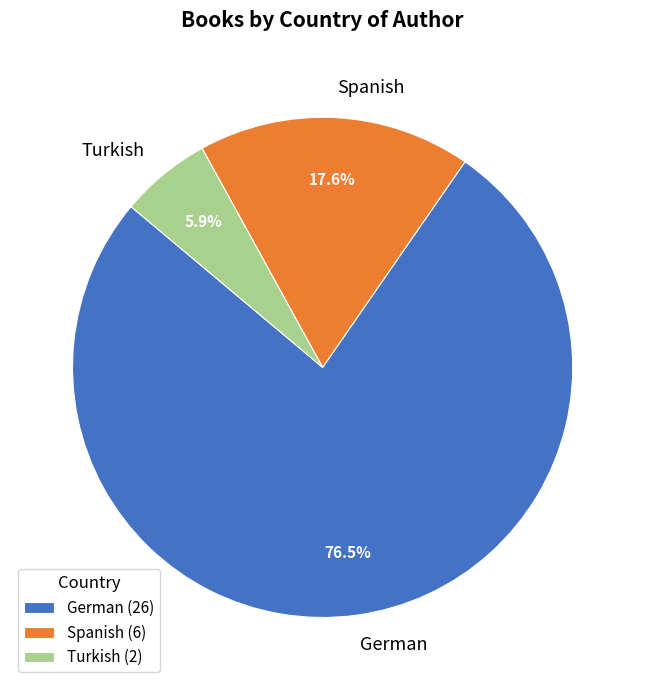

Count the number of slices in the pie.

3